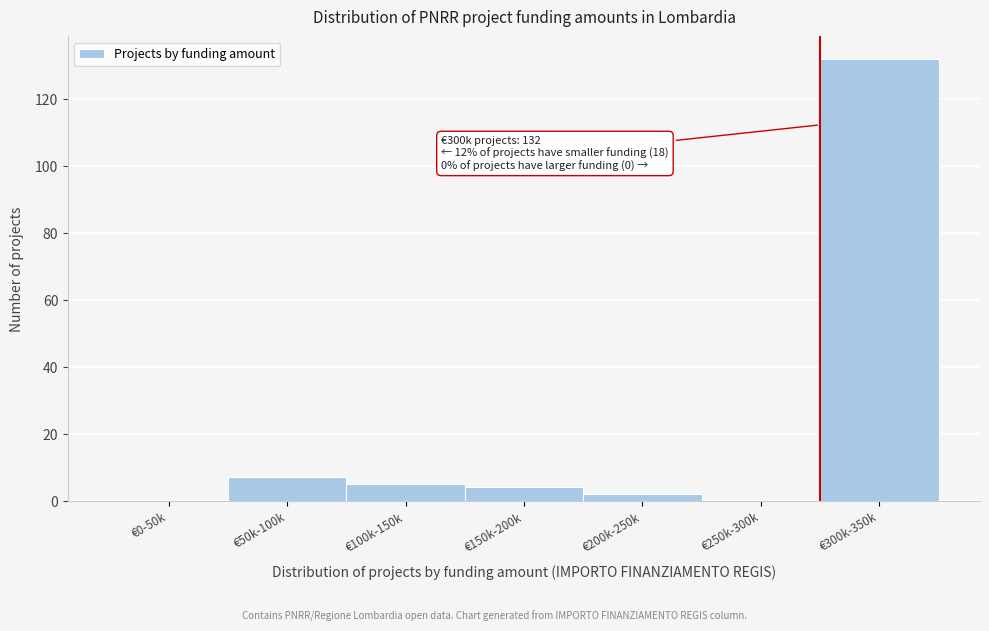

Reading left to right, transcribe all the data shown in this chart.

€0-50k=0	€50k-100k=7	€100k-150k=5	€150k-200k=4	€200k-250k=2	€250k-300k=0	€300k-350k=132